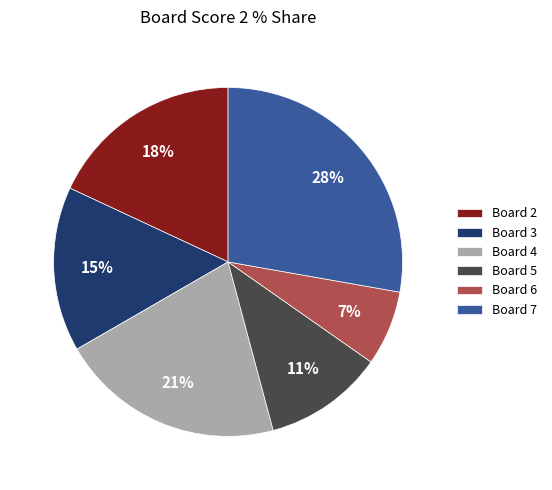

Between Board 3 and Board 6, which is larger?

Board 3